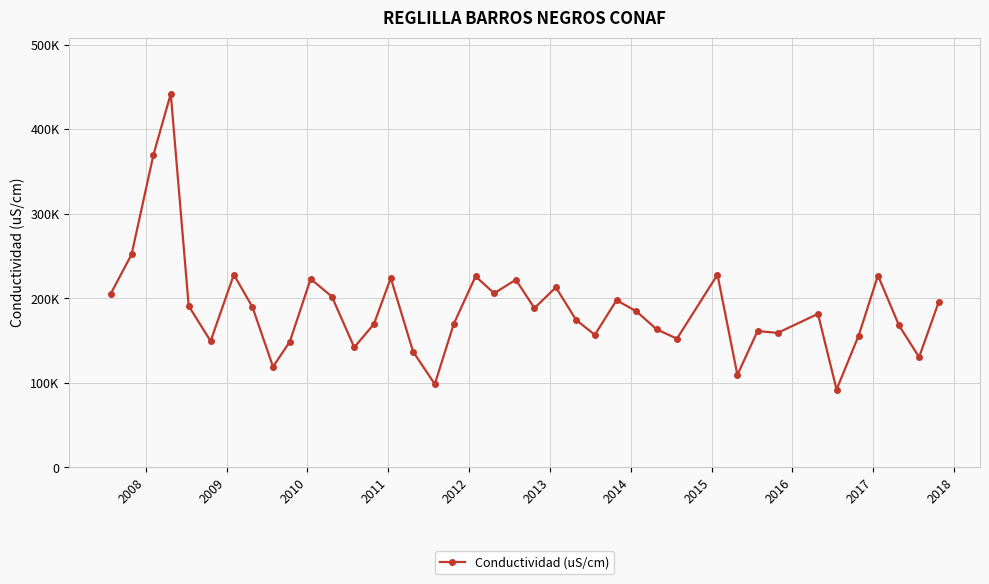

Is this an area chart (filled region under the line)?

No